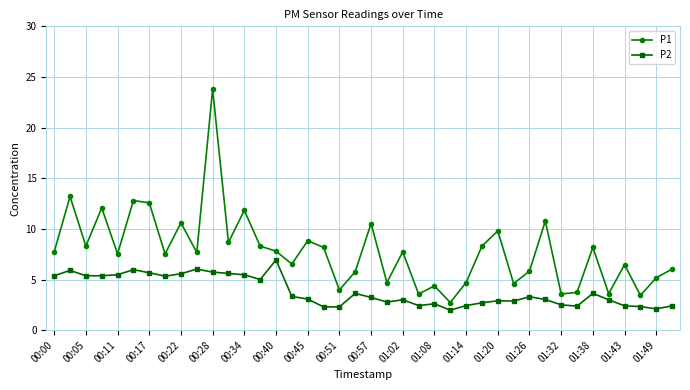

How many distinct data groups are displayed?

2